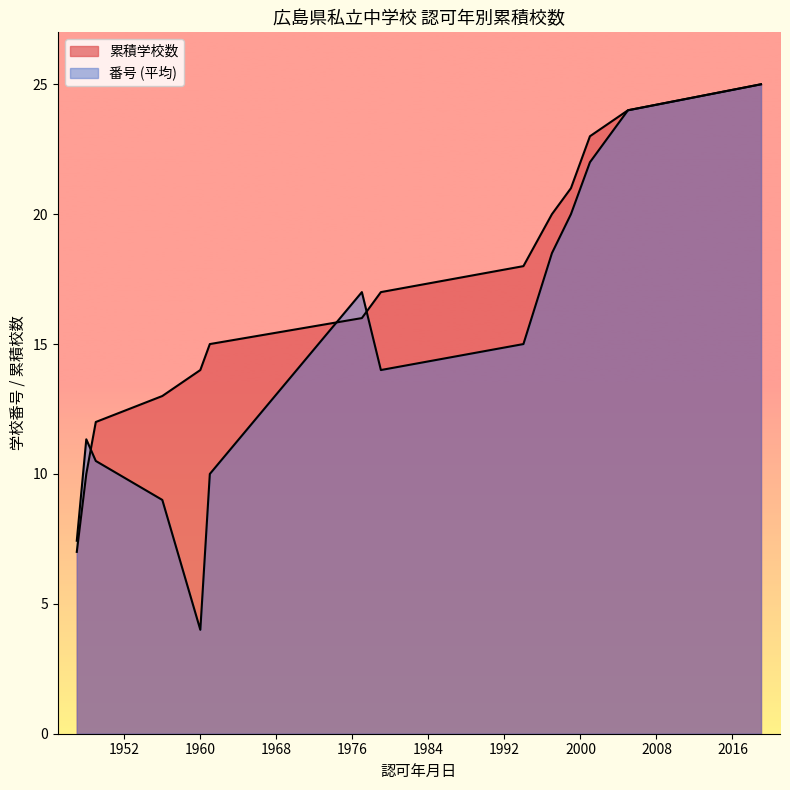

List the labels in order of 番号 value, smallest first.

1947-04-01, 1947-04-01, 1947-03-18, 1960-12-26, 1947-04-01, 1947-04-01, 1948-03-31, 1949-03-26, 1956-02-10, 1961-03-27, 1948-04-01, 1947-03-31, 1949-03-28, 1979-12-27, 1994-03-01, 1948-05-03, 1977-02-25, 1997-03-25, 1997-03-25, 1999-03-31, 2000-03-27, 2001-03-16, 1947-04-01, 2005-12-26, 2019-03-22